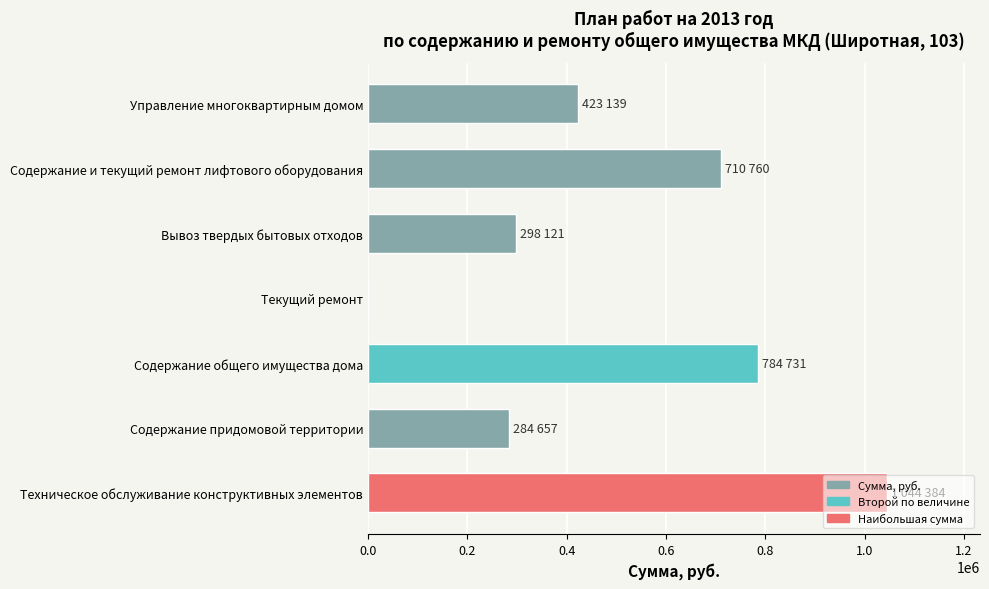

What is the maximum value shown in the chart?

1044384